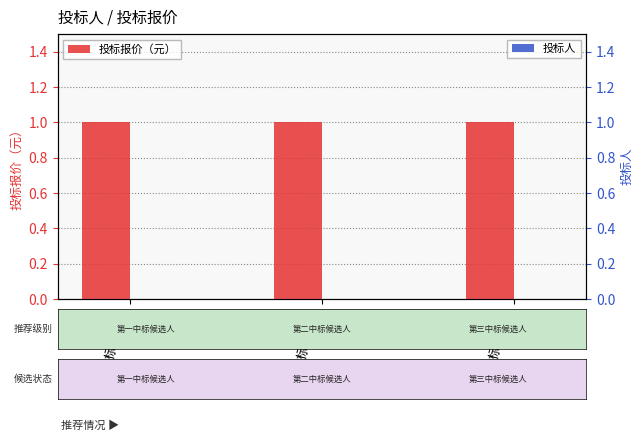

Reading right to left, extract all data points from this chart.

投标报价（元）: 第三中标候选人=1	第二中标候选人=1	第一中标候选人=1
投标人: 第三中标候选人=0	第二中标候选人=0	第一中标候选人=0